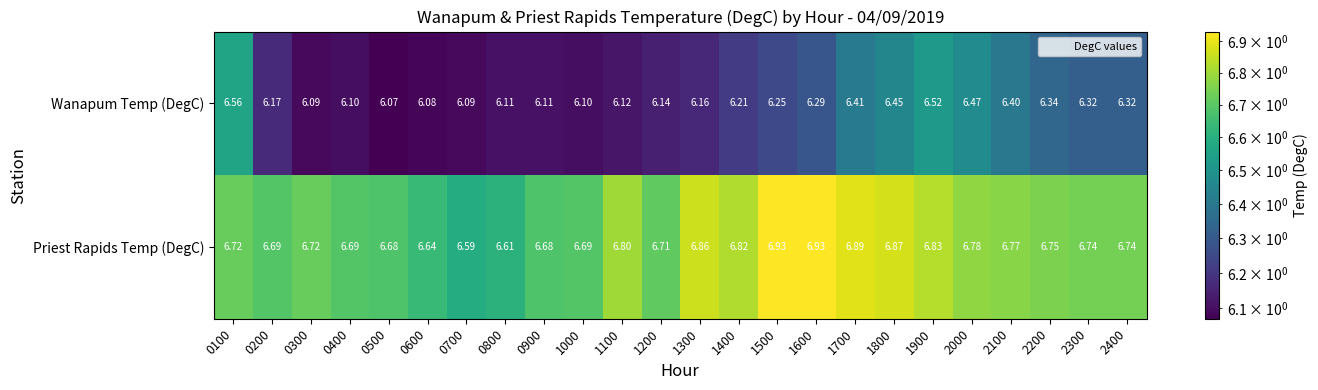

At which category is the sum across all series the highest?

1900